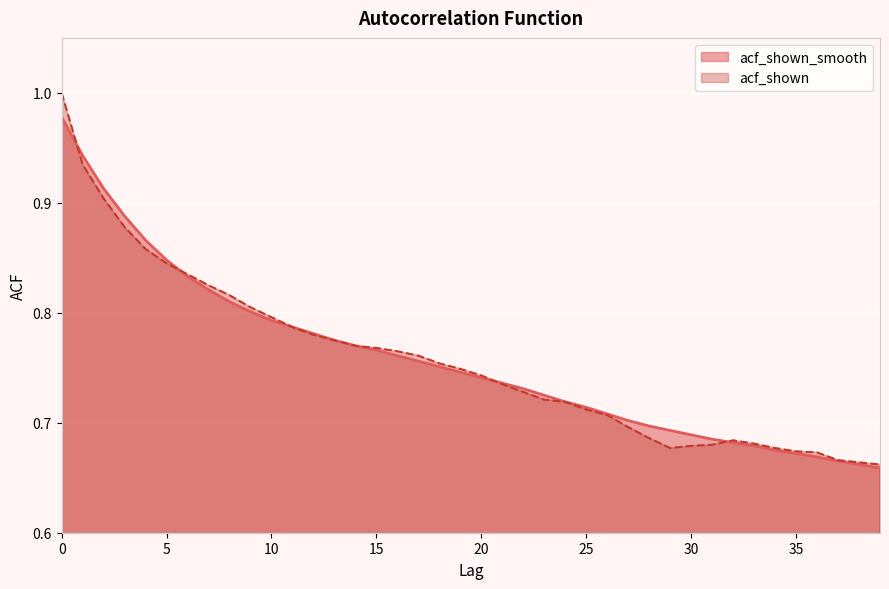

At how many categories does at least one series exceed 0?

40